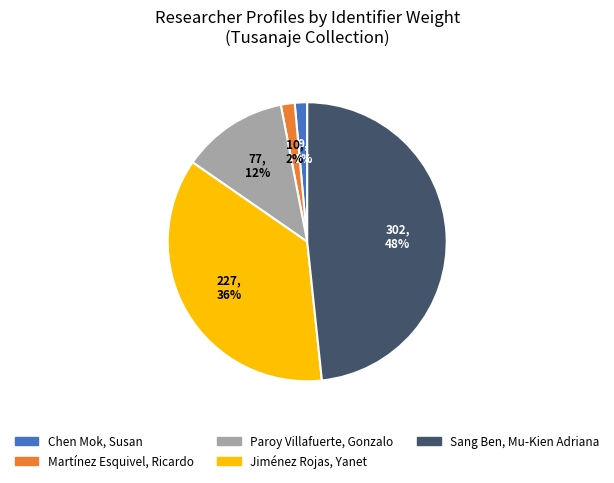

Which slice is the largest?

Sang Ben, Mu-Kien Adriana